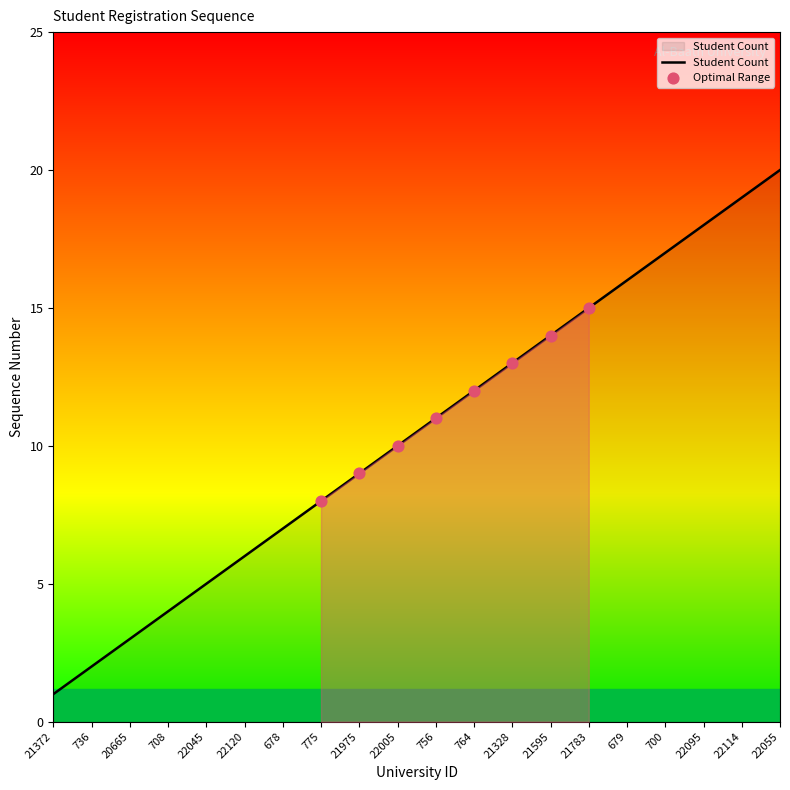

Between 736 and 22095, which is larger?

22095